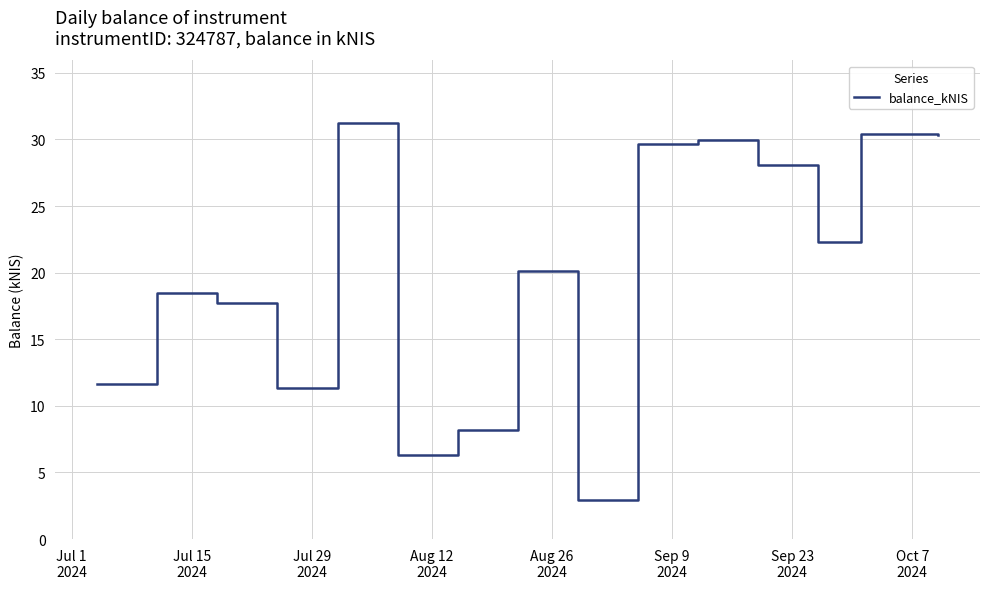

What is the minimum value shown in the chart?

2.9